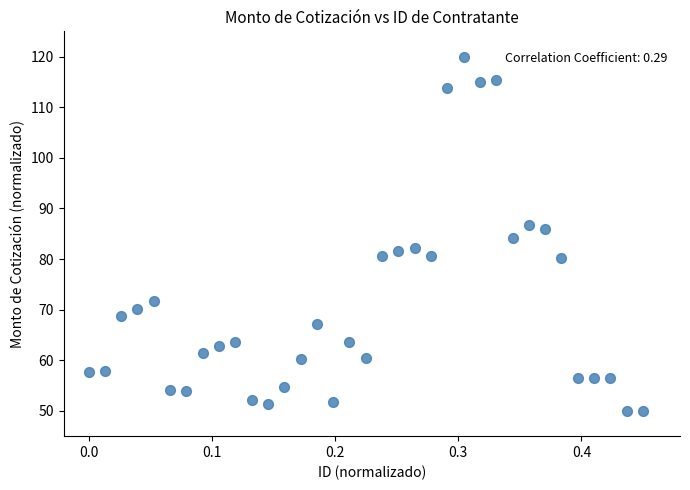

What is the range of Y values (max minus min)?

70.0